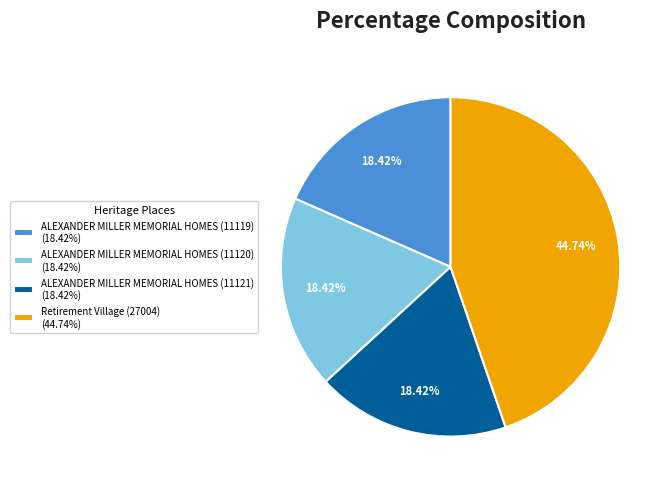

Is it true that Retirement Village (27004) is 45% of the pie?

True